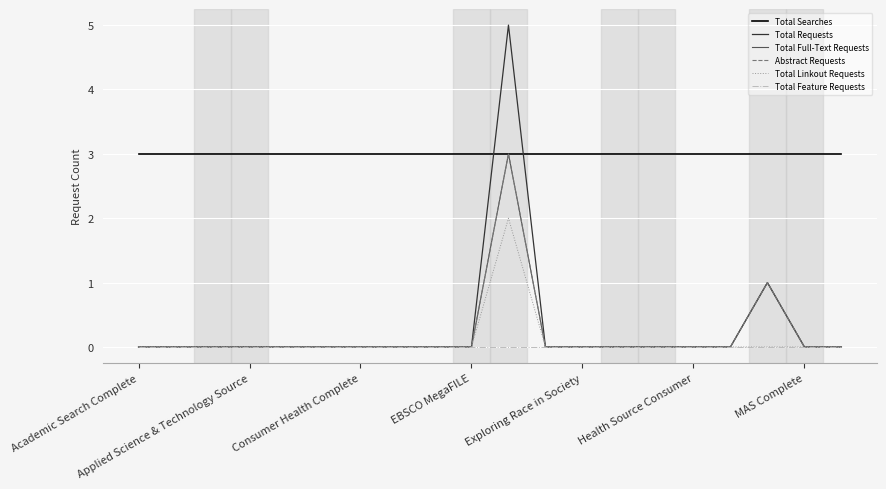

Where is Total Searches nearest to the value 3?

Academic Search Complete